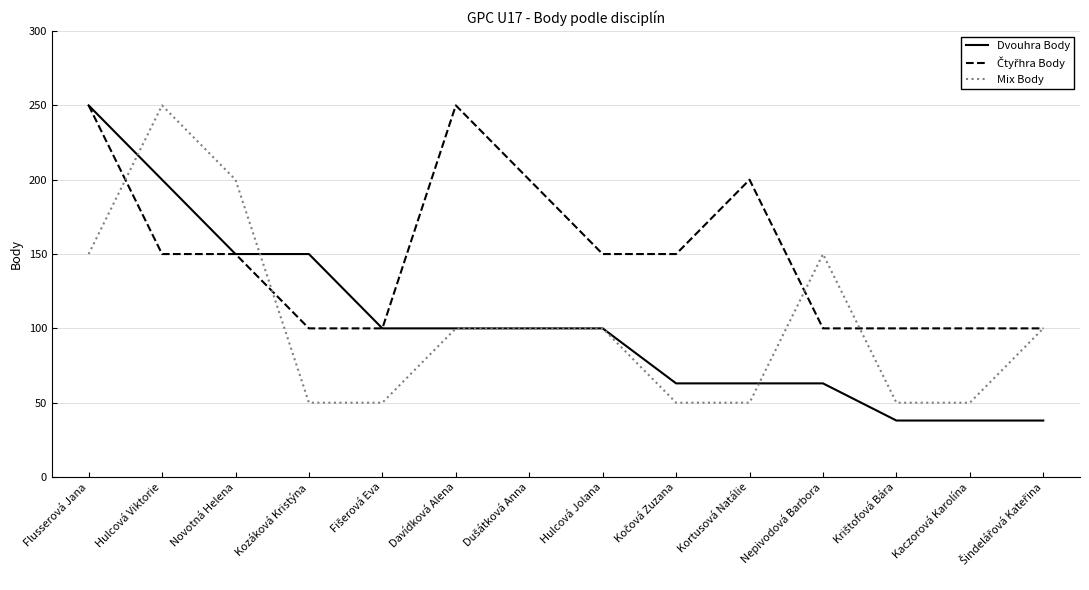

What is the sum of the Mix Body values at Hulcová Jolana and Novotná Helena?

300